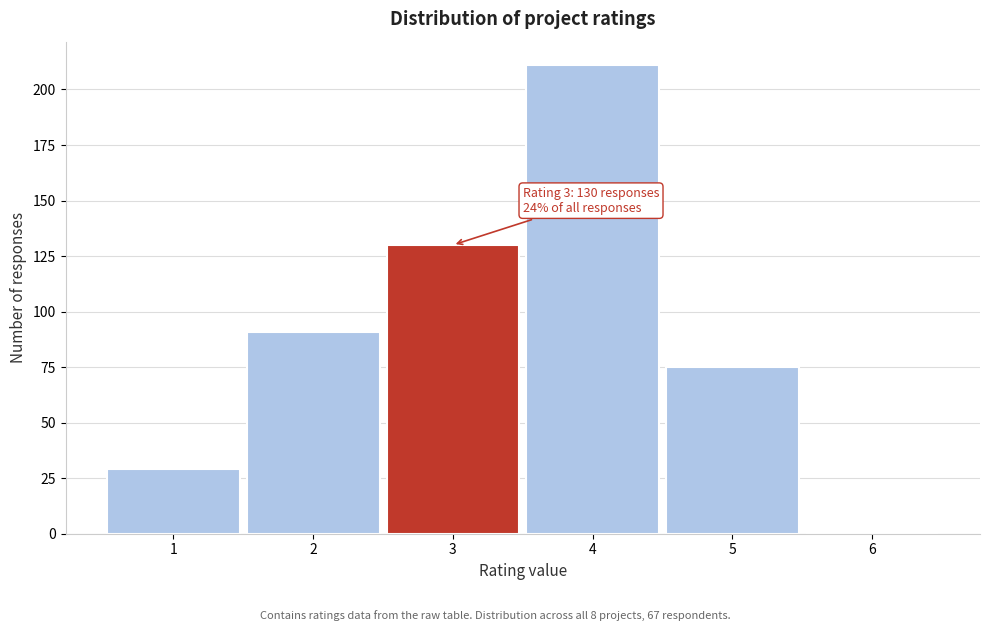

Over which range of the x-axis is the bar tallest?

3.5 to 4.5